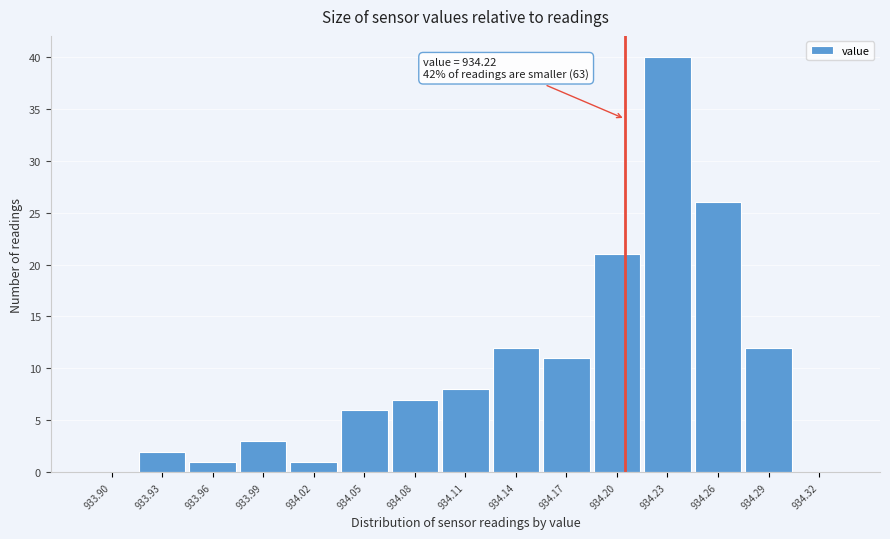

Reading left to right, extract all data points from this chart.

933.90=0	933.93=2	933.96=1	933.99=3	934.02=1	934.05=6	934.08=7	934.11=8	934.14=12	934.17=11	934.20=21	934.23=40	934.26=26	934.29=12	934.32=0